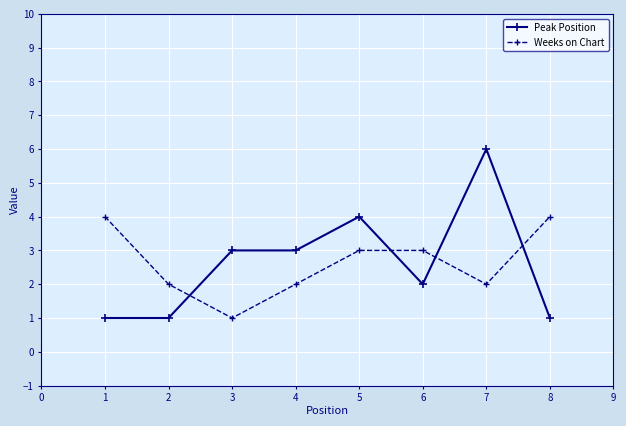

What is the total value across all series at 2?

3